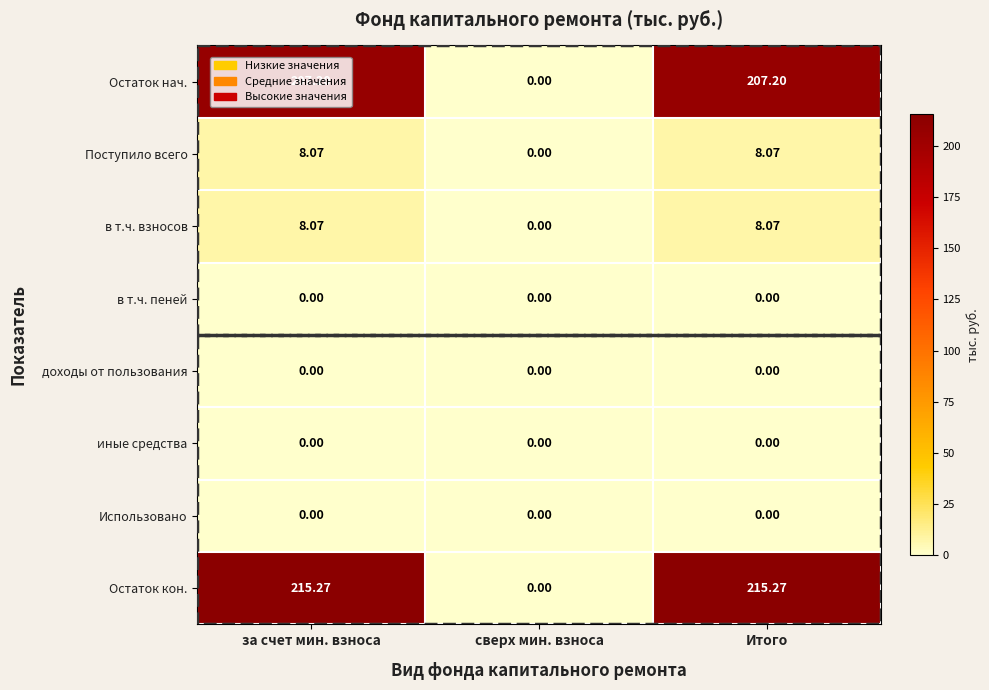

Which series changed the most between сверх мин. взноса and Итого?

Остаток кон.